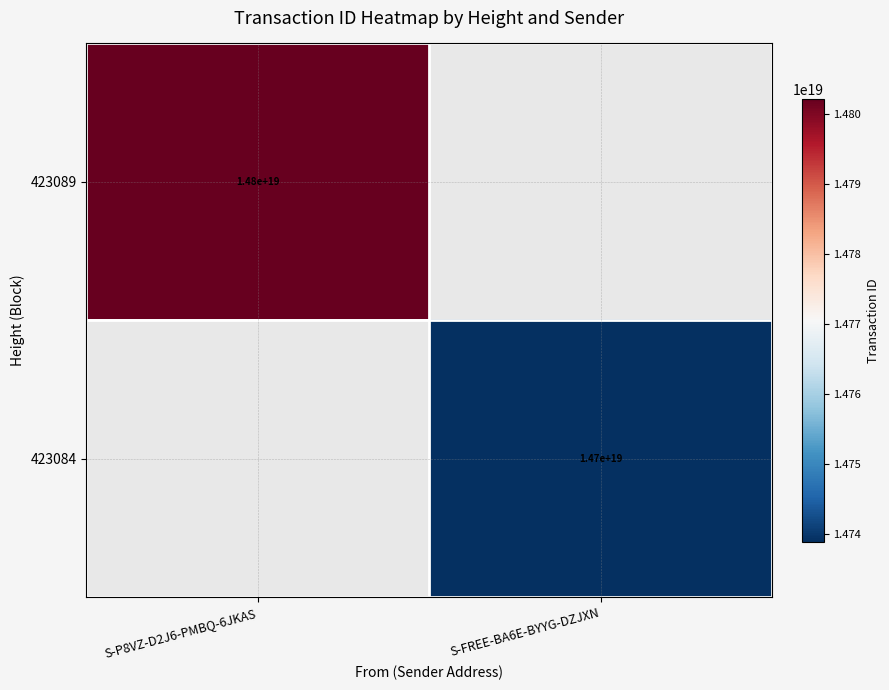

At how many categories does at least one series exceed 14793030111077730304?

1